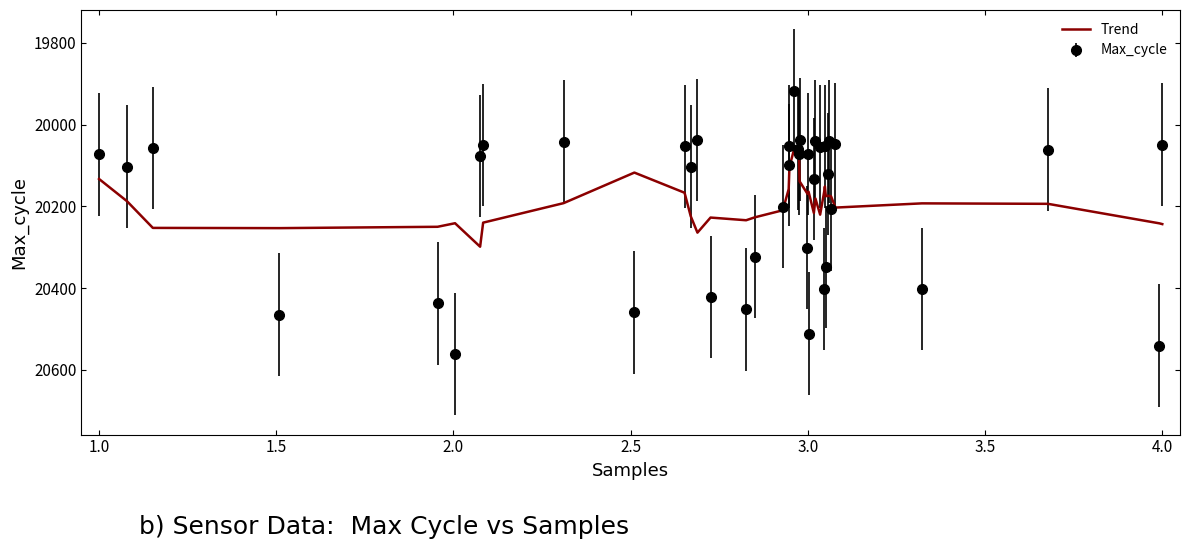

What is the highest value of the Trend series?

20298.7